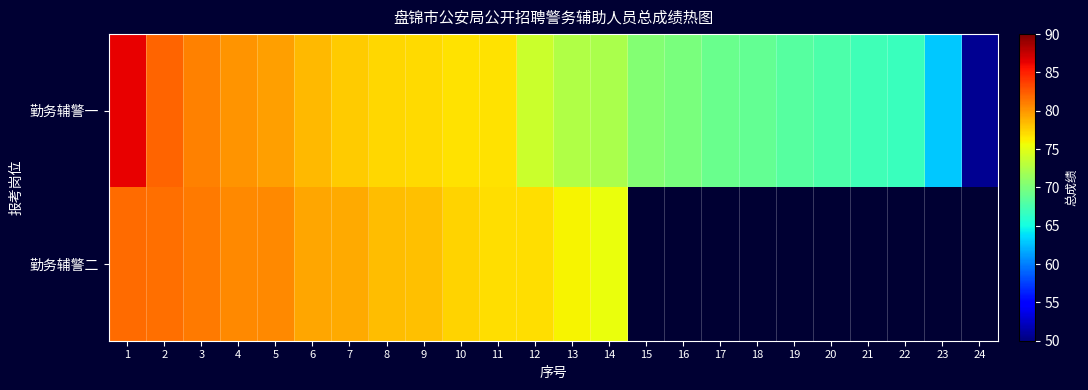

The 勤务辅警一 series shows 70.4 at 15. True or false?

True